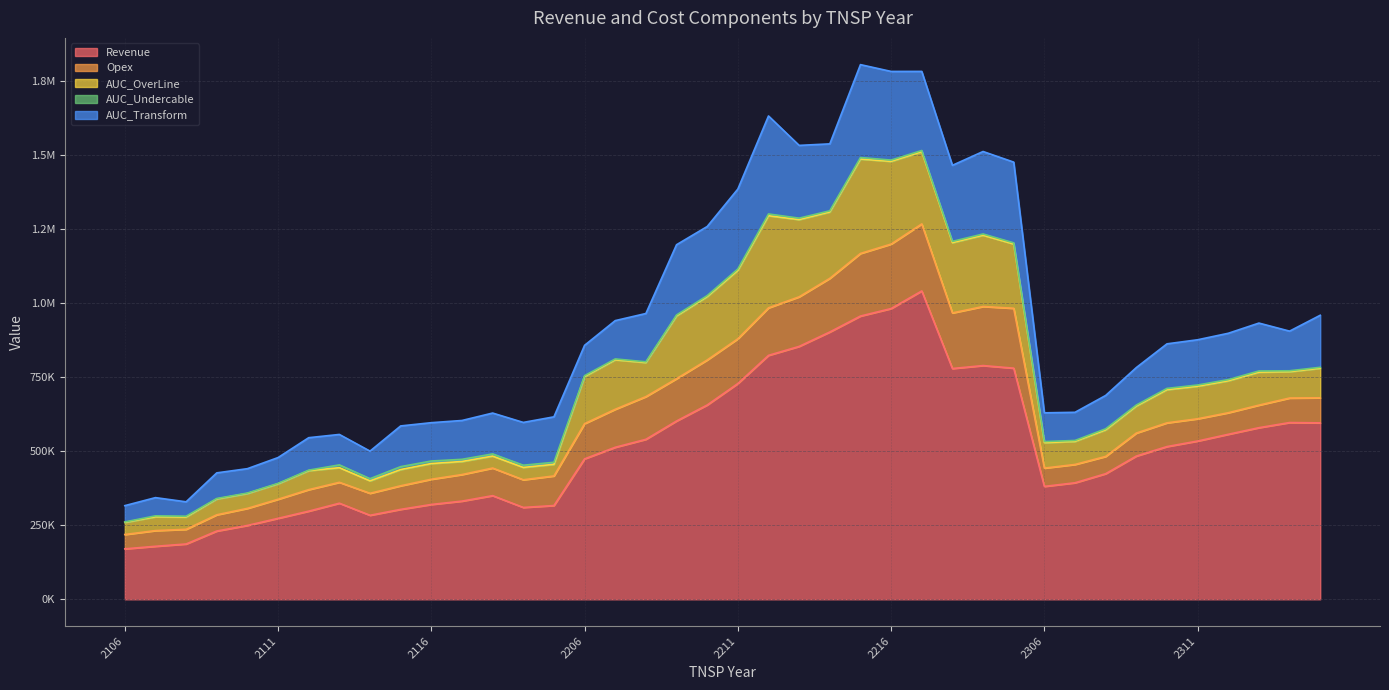

What is the sum of all AUC_Transform values?

6547243